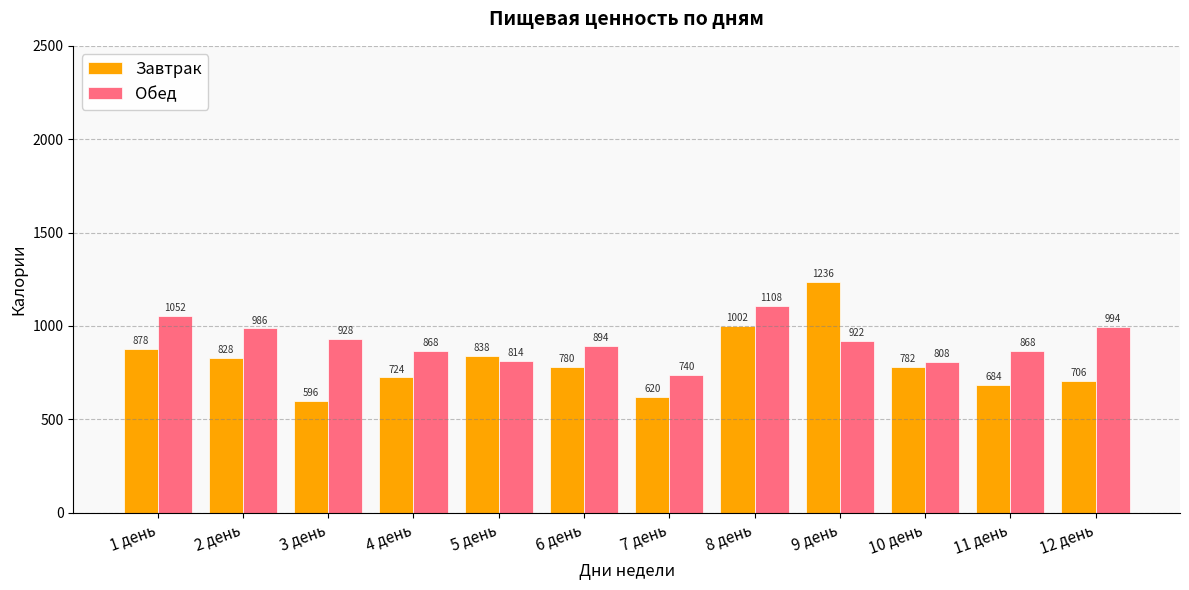

Which category has the highest value in the Завтрак series?

9 день